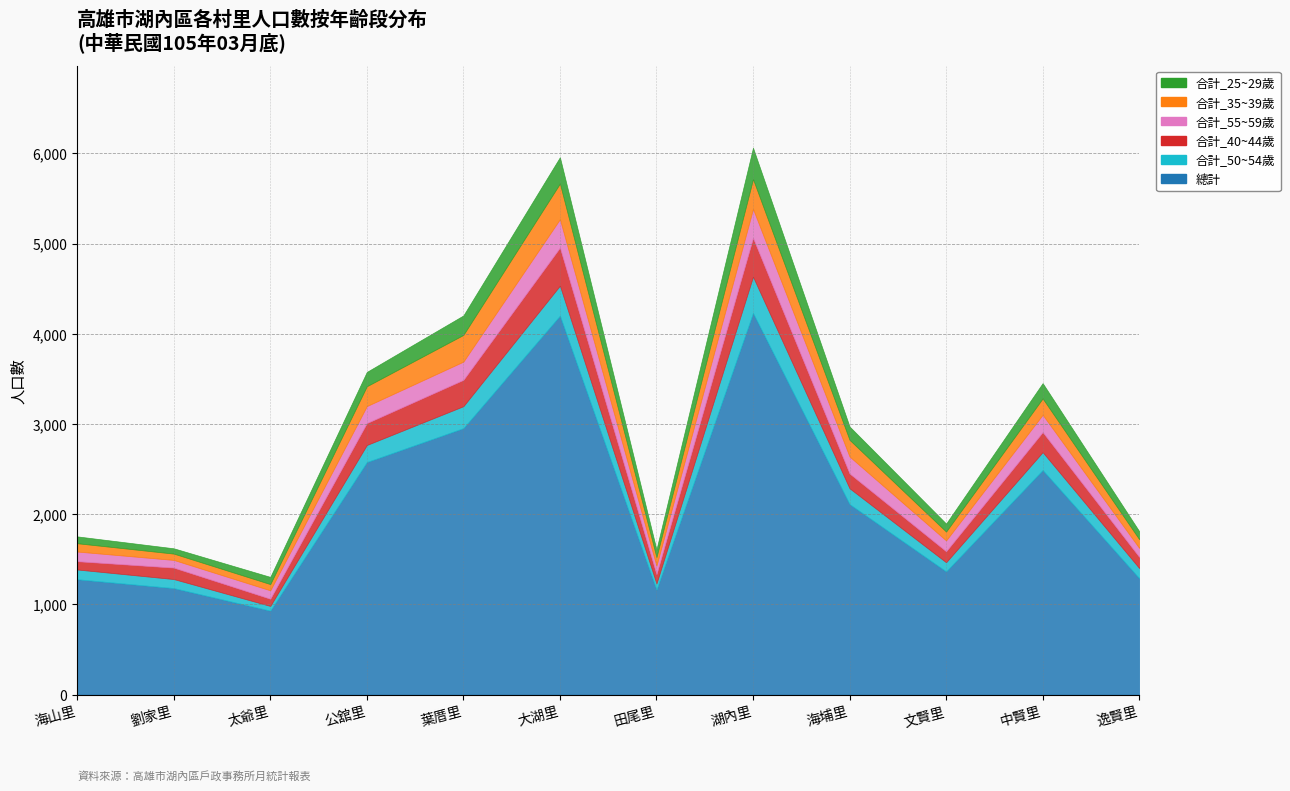

Which series has the largest total across all categories?

總計